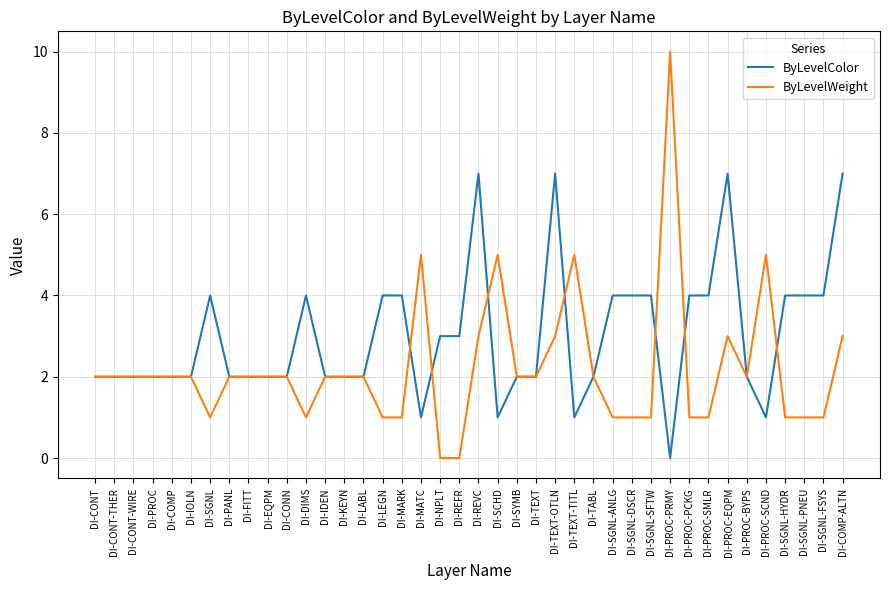

How many distinct data groups are displayed?

2